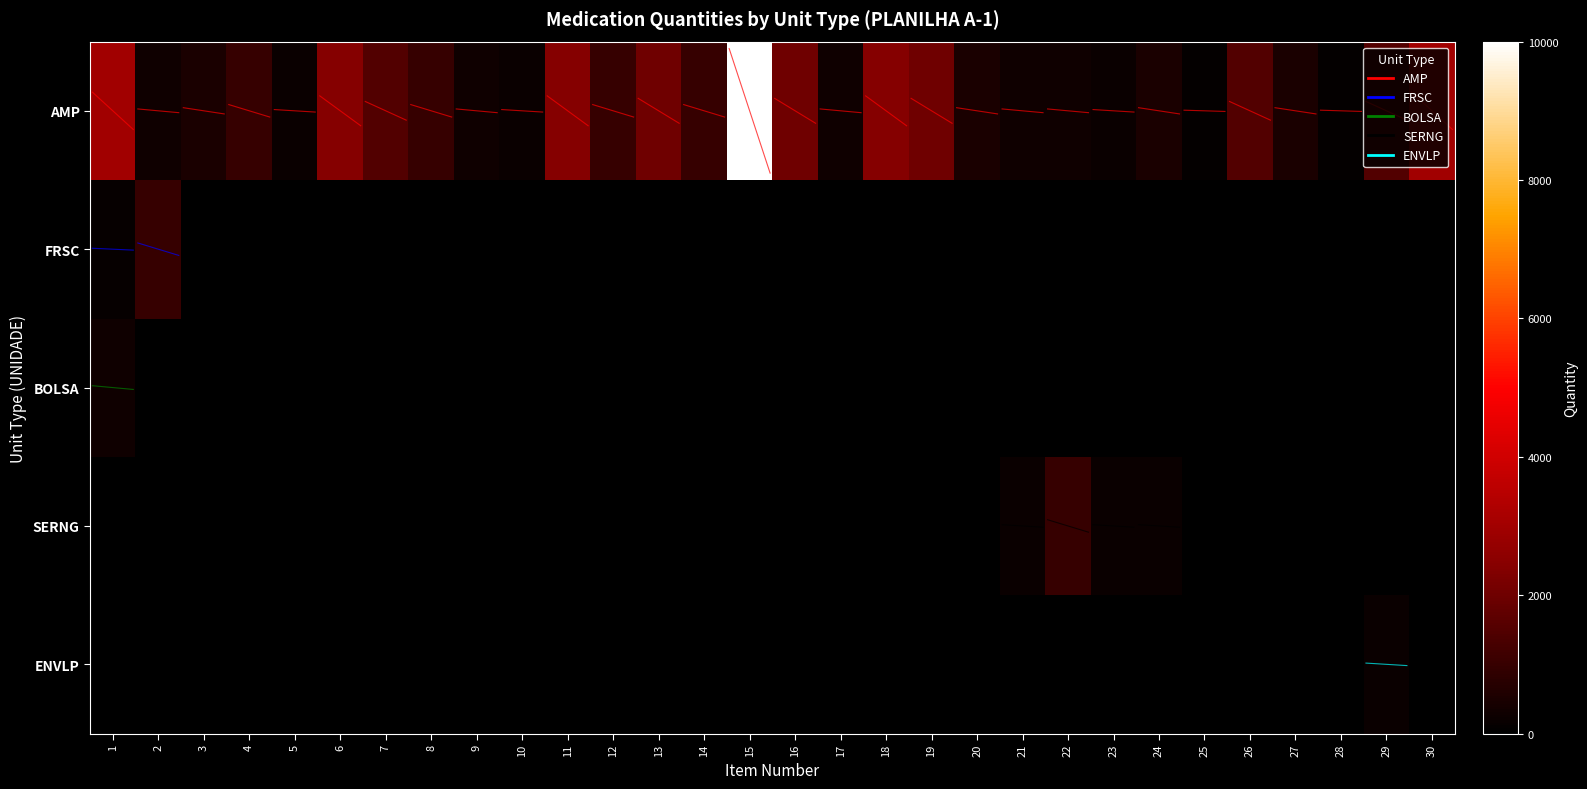

At which label is ENVLP closest to 100?

1